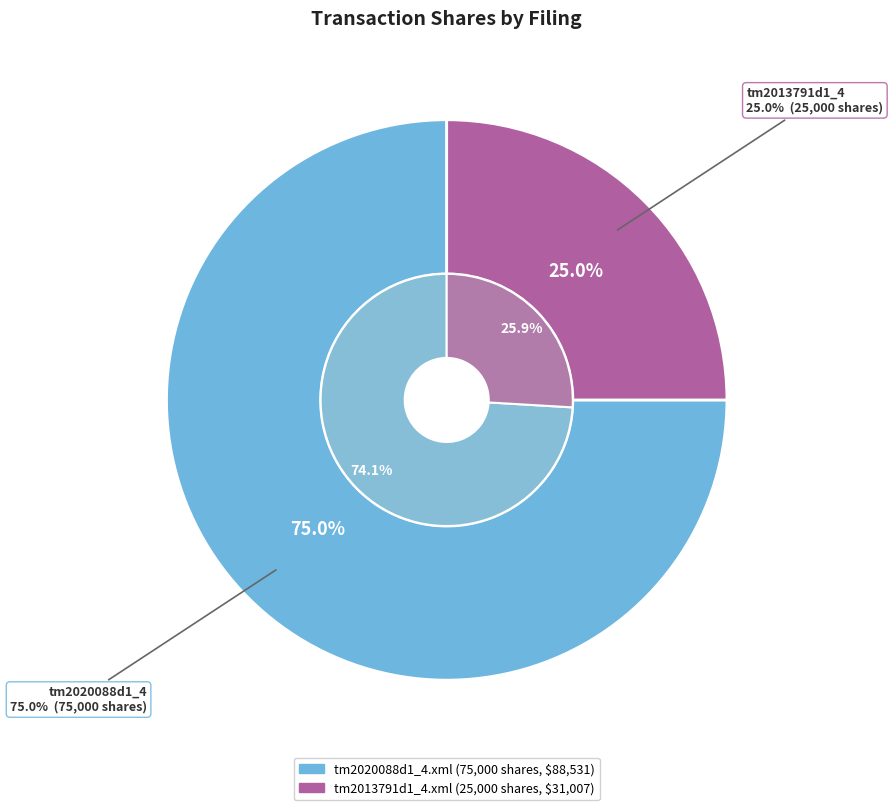

Is tm2020088d1_4.xml the majority of the pie?

Yes